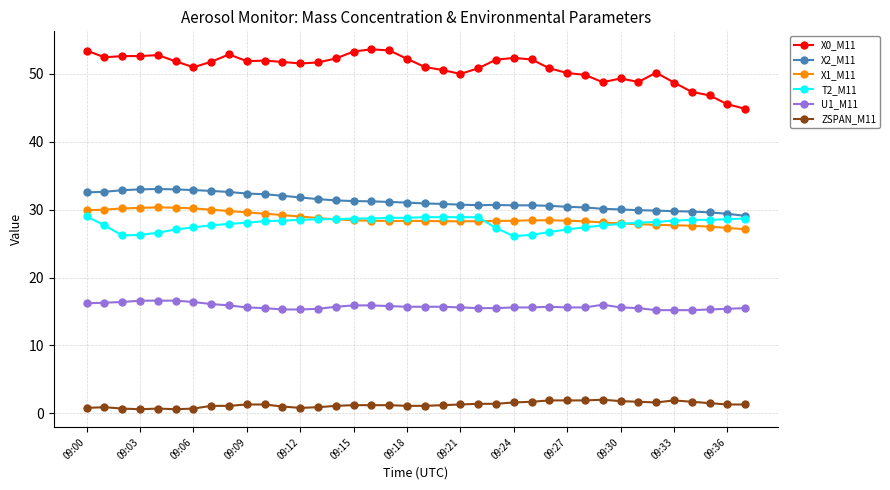

What are all the series names shown in the legend?

X0_M11, X2_M11, X1_M11, T2_M11, U1_M11, ZSPAN_M11